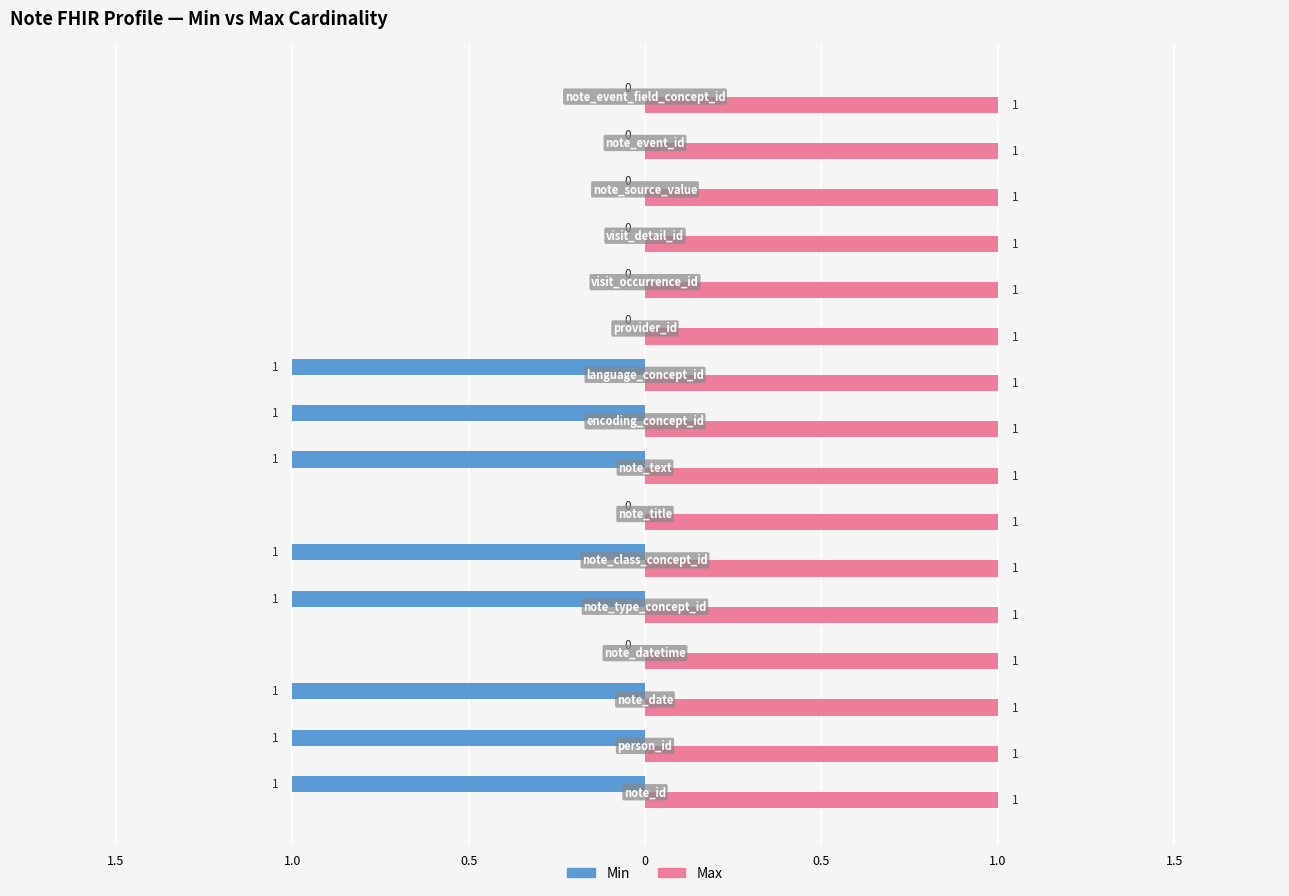

What are all the series names shown in the legend?

Min, Max